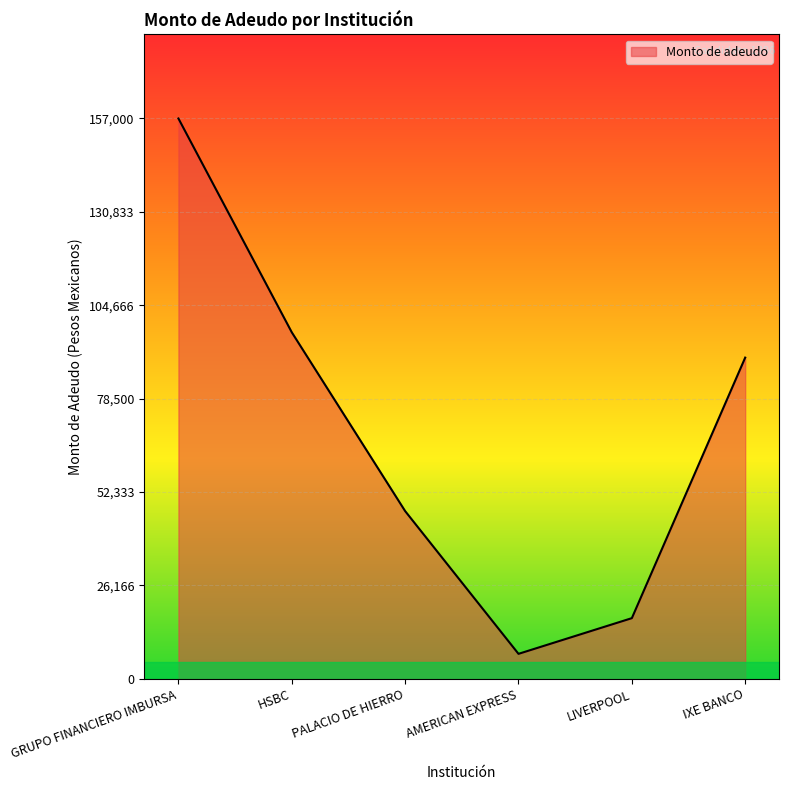

What is the difference between the values at PALACIO DE HIERRO and GRUPO FINANCIERO IMBURSA?

110000